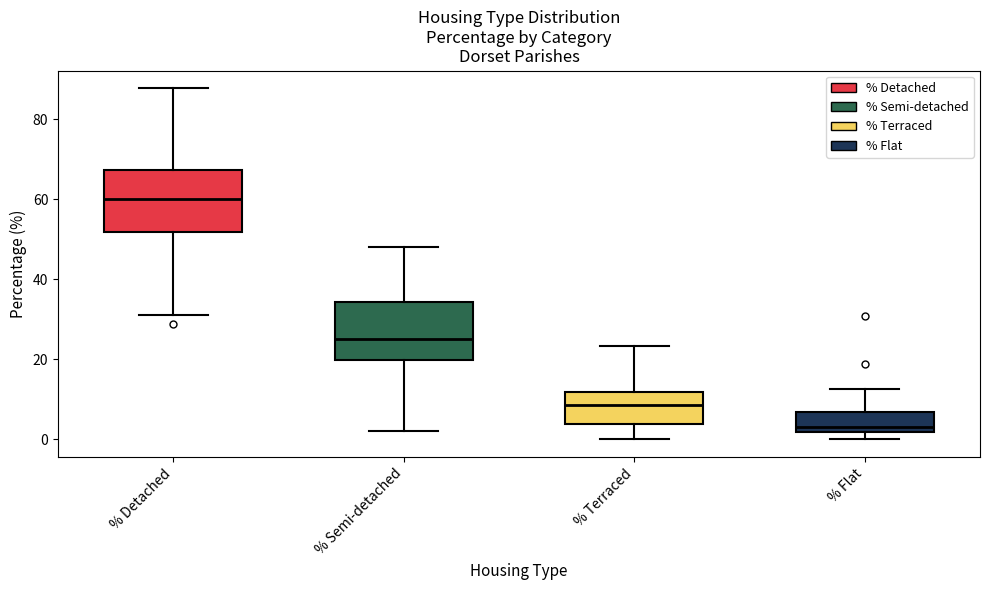

Which box has the highest median line?

% Detached